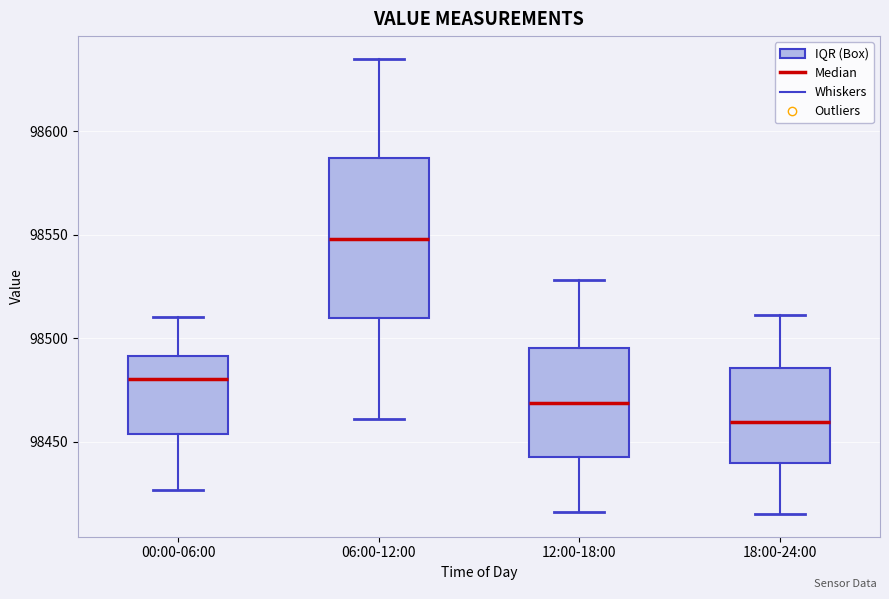

Reading left to right, transcribe this box plot: for each box, give where its median line is, the range the box spans, and where its two whiskers end, as read against the y-axis. The values are not printed on the chart, so give them approximately, as read against the axis.

00:00-06:00: median 98480, box 98455 to 98490, whiskers 98425 to 98510
06:00-12:00: median 98550, box 98510 to 98585, whiskers 98460 to 98635
12:00-18:00: median 98470, box 98445 to 98495, whiskers 98415 to 98530
18:00-24:00: median 98460, box 98440 to 98485, whiskers 98415 to 98510